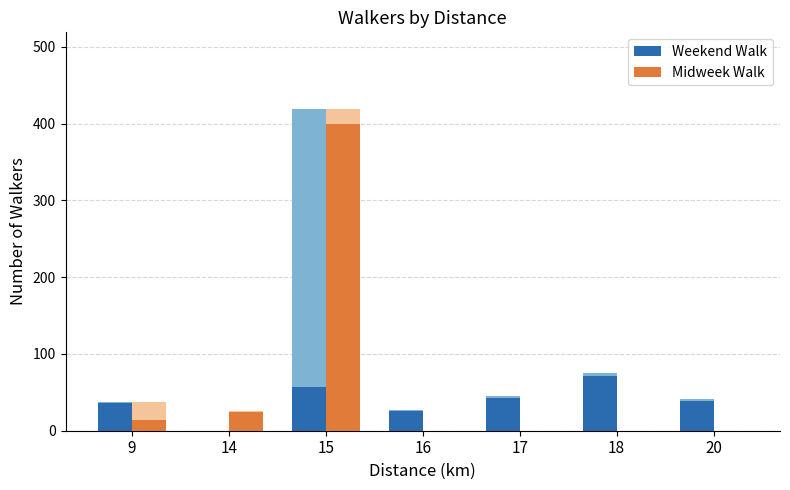

What is the difference between the maximum and second lowest values in the Midweek Walk series?

399